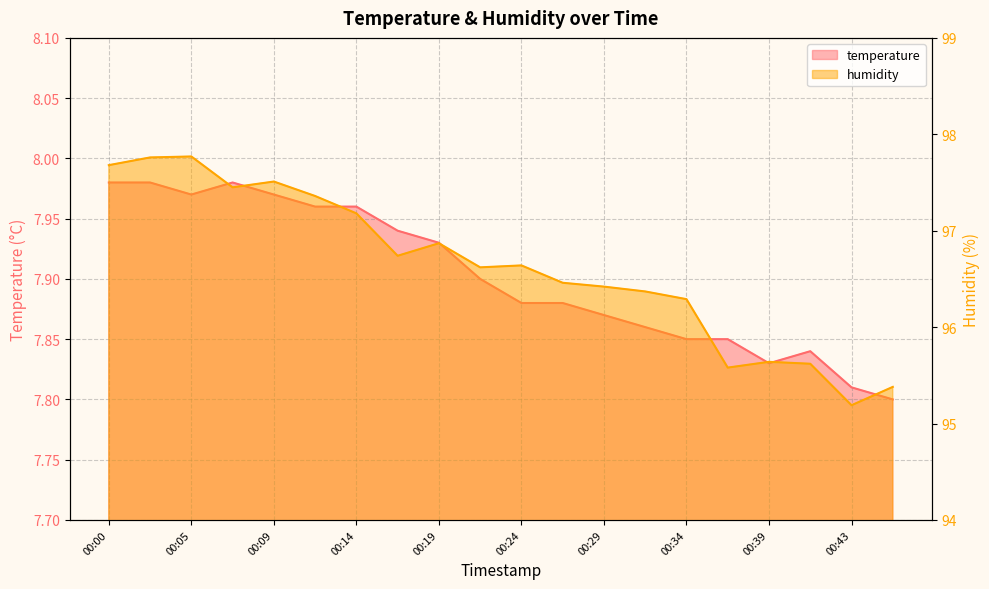

What is the difference between the maximum and minimum values in the temperature series?

0.2